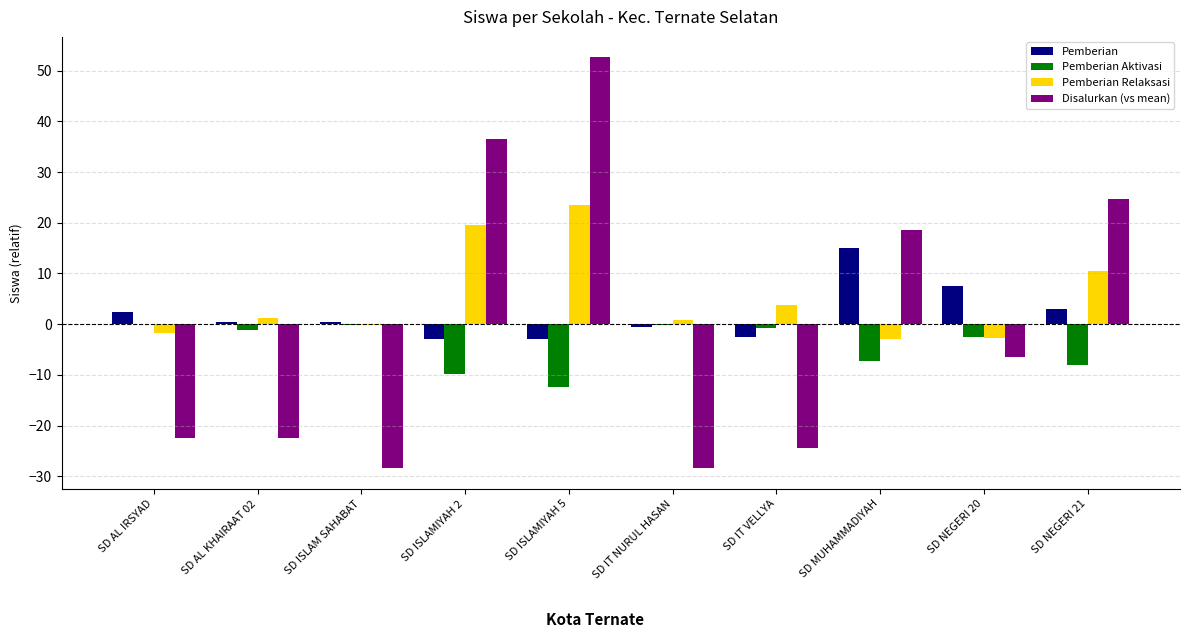

What is the greatest value displayed?

52.6